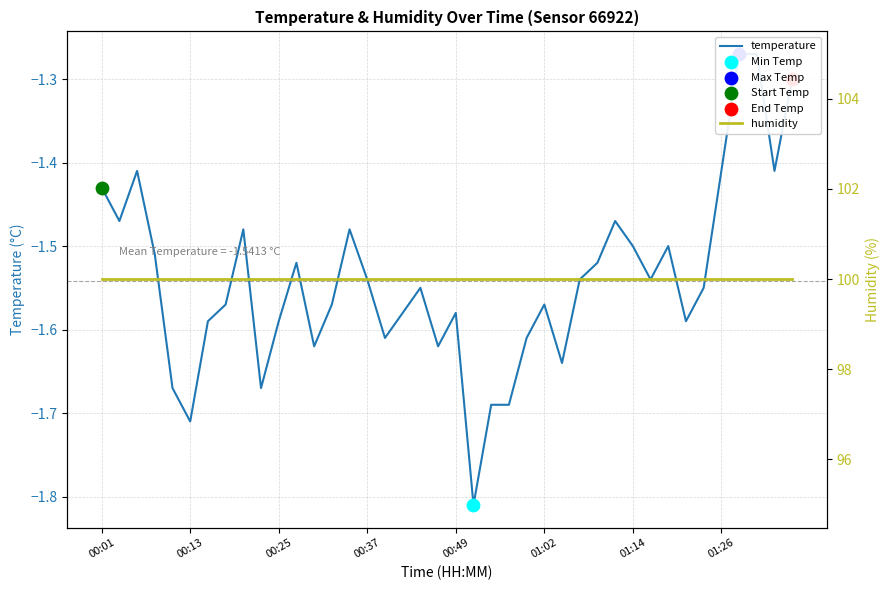

At how many categories does at least one series exceed 99?

40